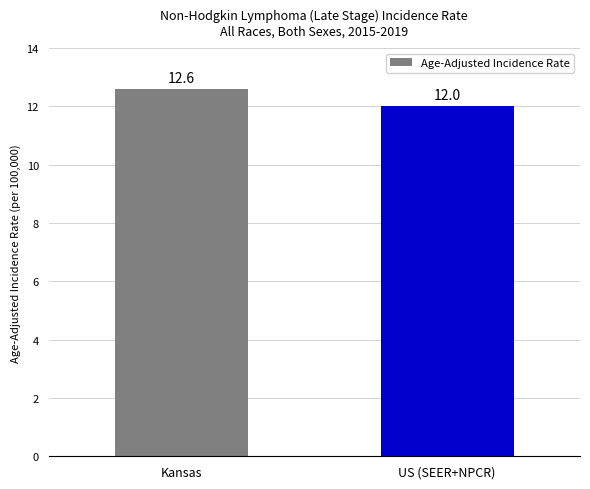

What is the value of the 2nd bar from the left?

12.0